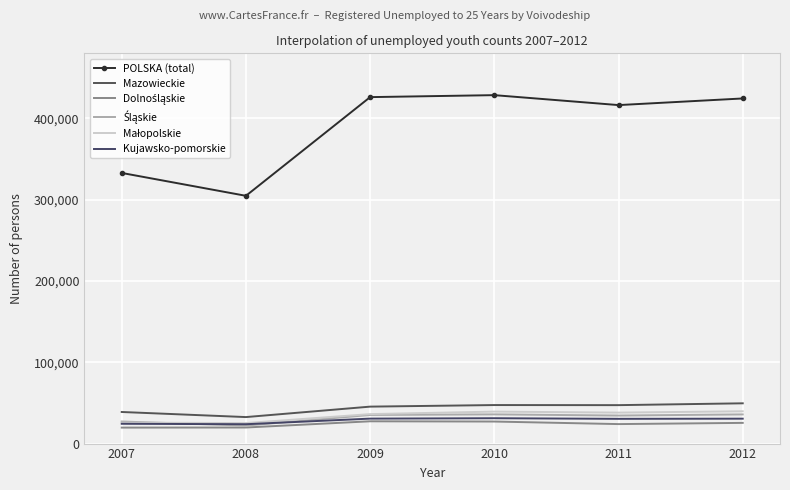

What is the value of the Mazowieckie point at the 2nd from the left?

32583